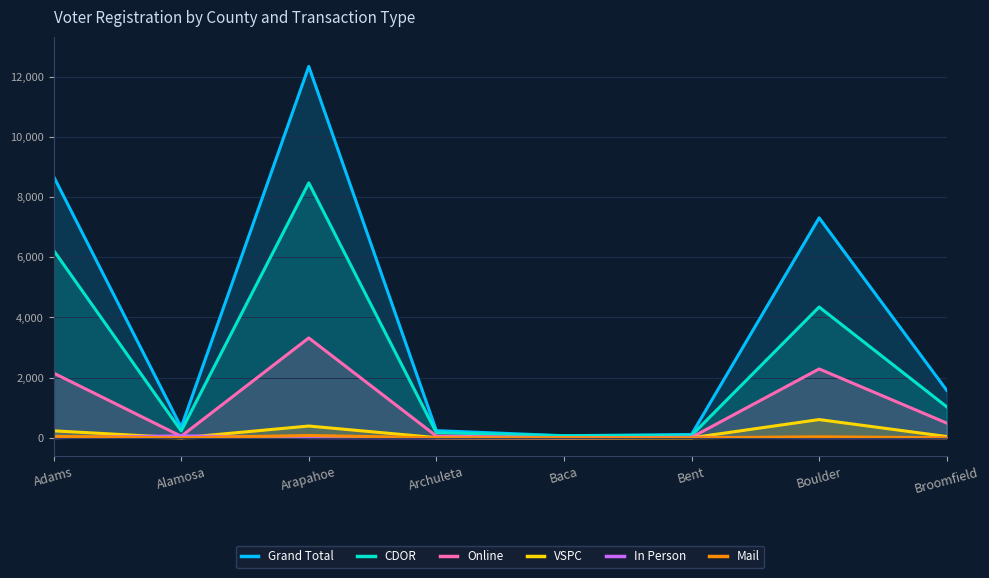

At Broomfield, list the series in order from largest to smallest.

Grand Total, CDOR, Online, VSPC, In Person, Mail